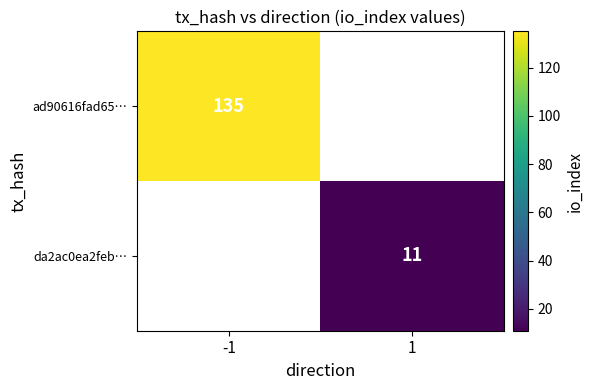

At how many categories does at least one series exceed 31?

1